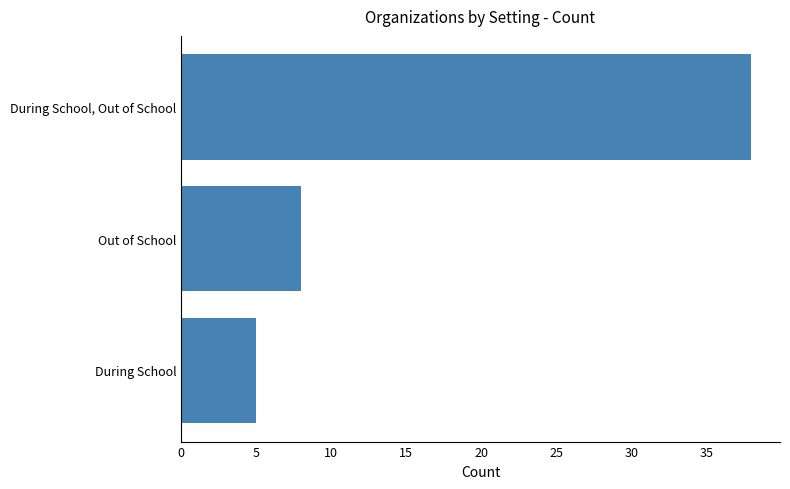

Reading top to bottom, list all the values displayed in this chart.

38	8	5